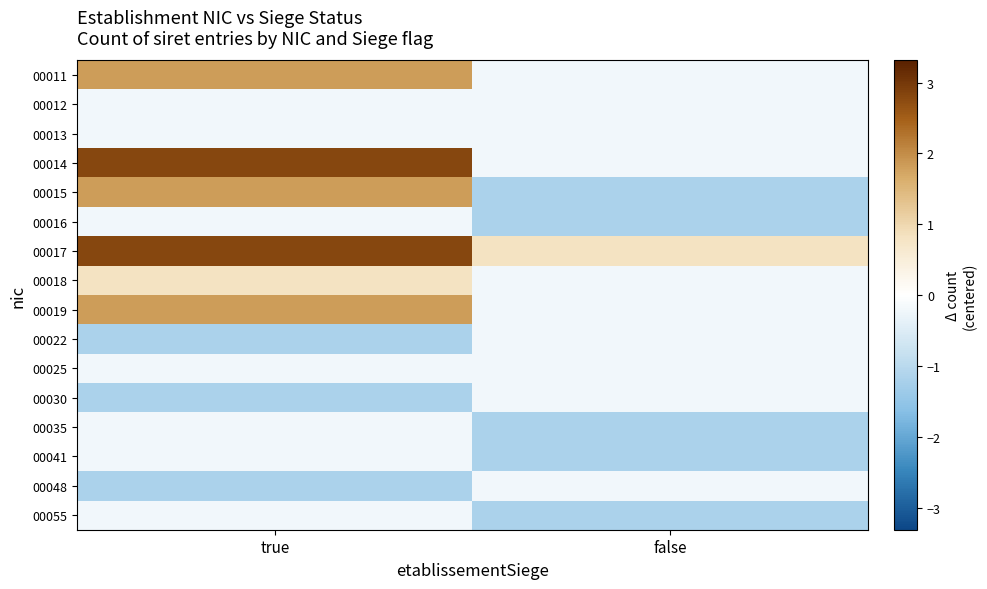

List the series in order of their peak value, highest first.

00014, 00017, 00011, 00015, 00019, 00018, 00012, 00013, 00016, 00022, 00025, 00030, 00035, 00041, 00048, 00055